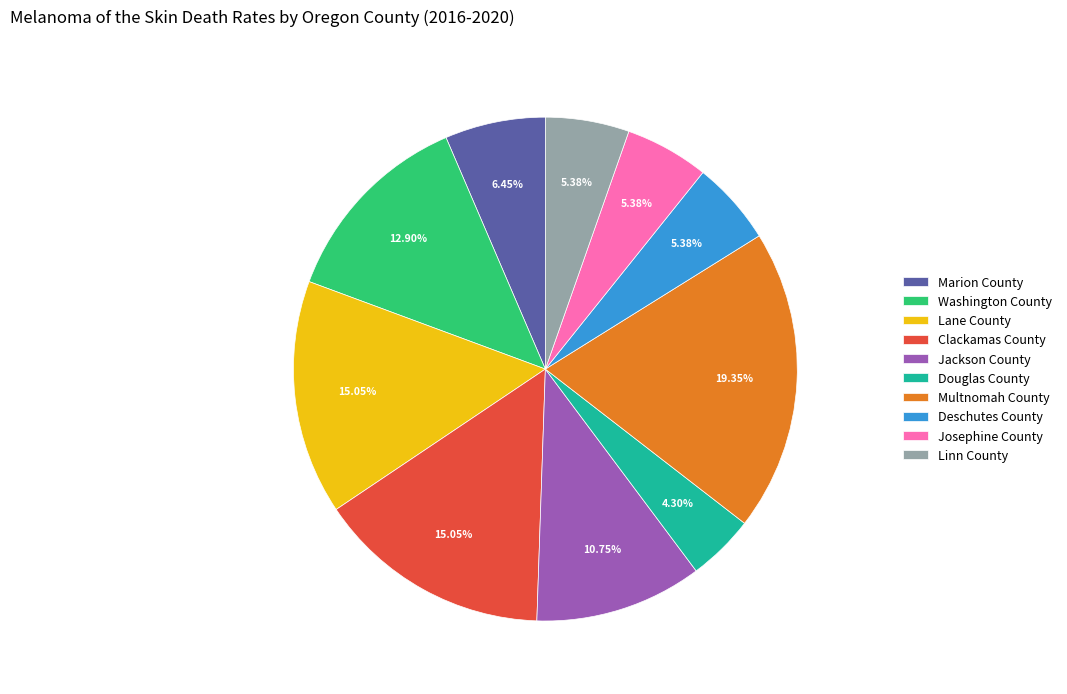

Which category has the smallest portion of the pie?

Douglas County